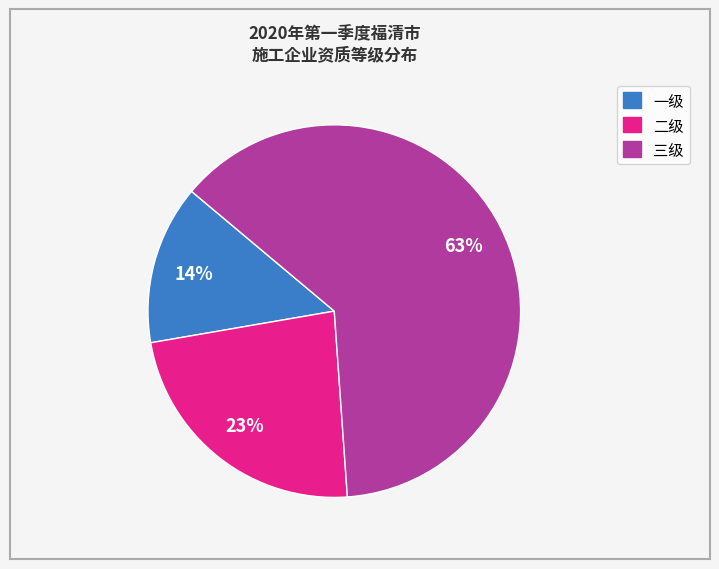

Which category has the biggest portion of the pie?

三级